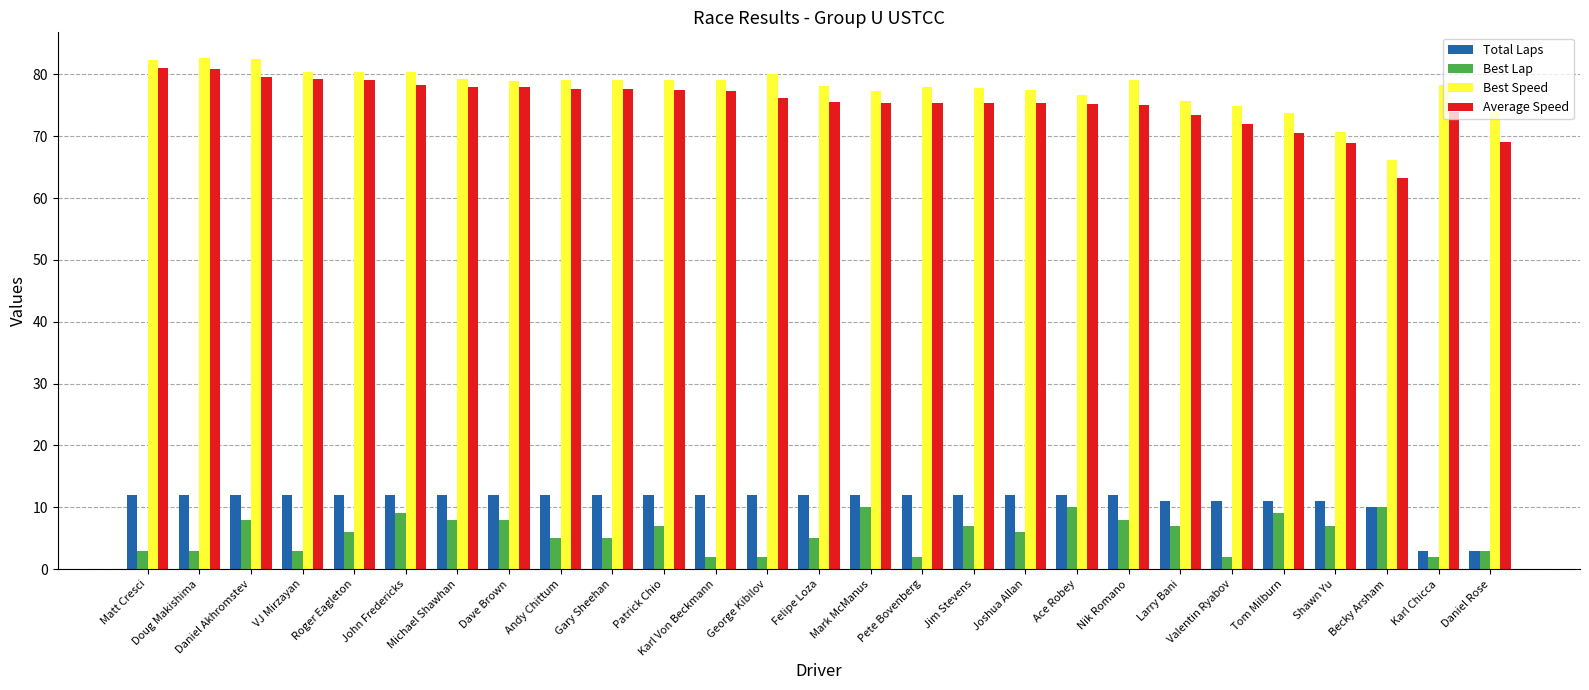

What is the difference between the second highest and second lowest values in the Average Speed series?

12.0